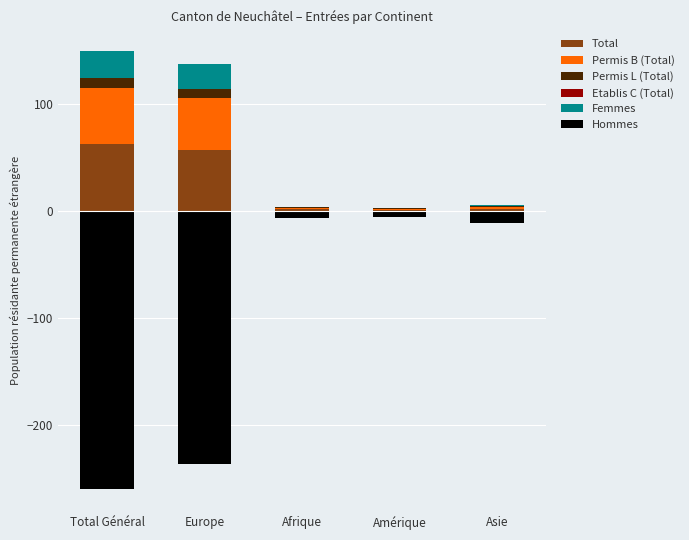

Where does the Permis B (Total) series first go above 1?

Total Général